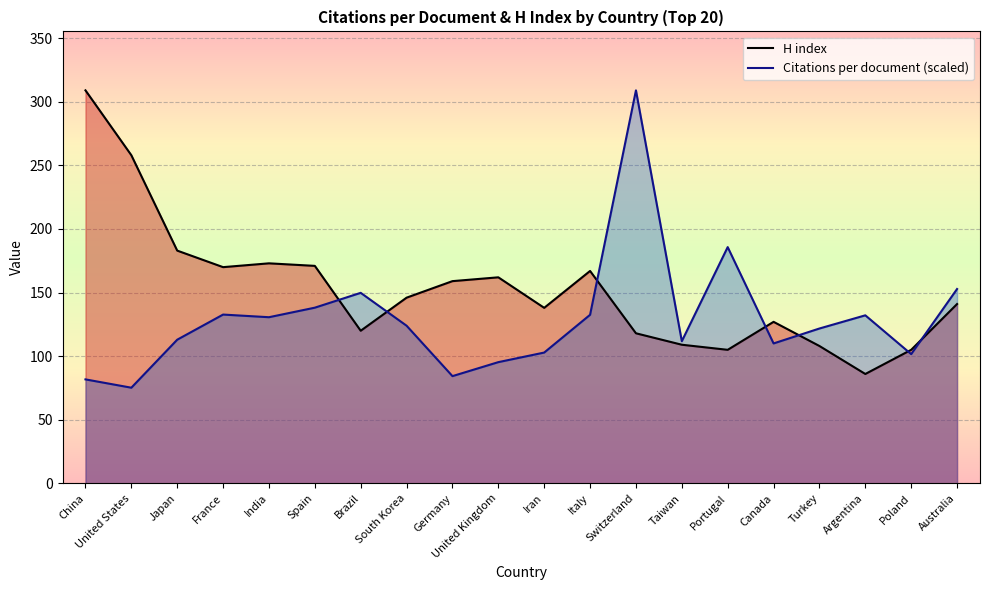

Which series changed the most between Italy and Argentina?

H index